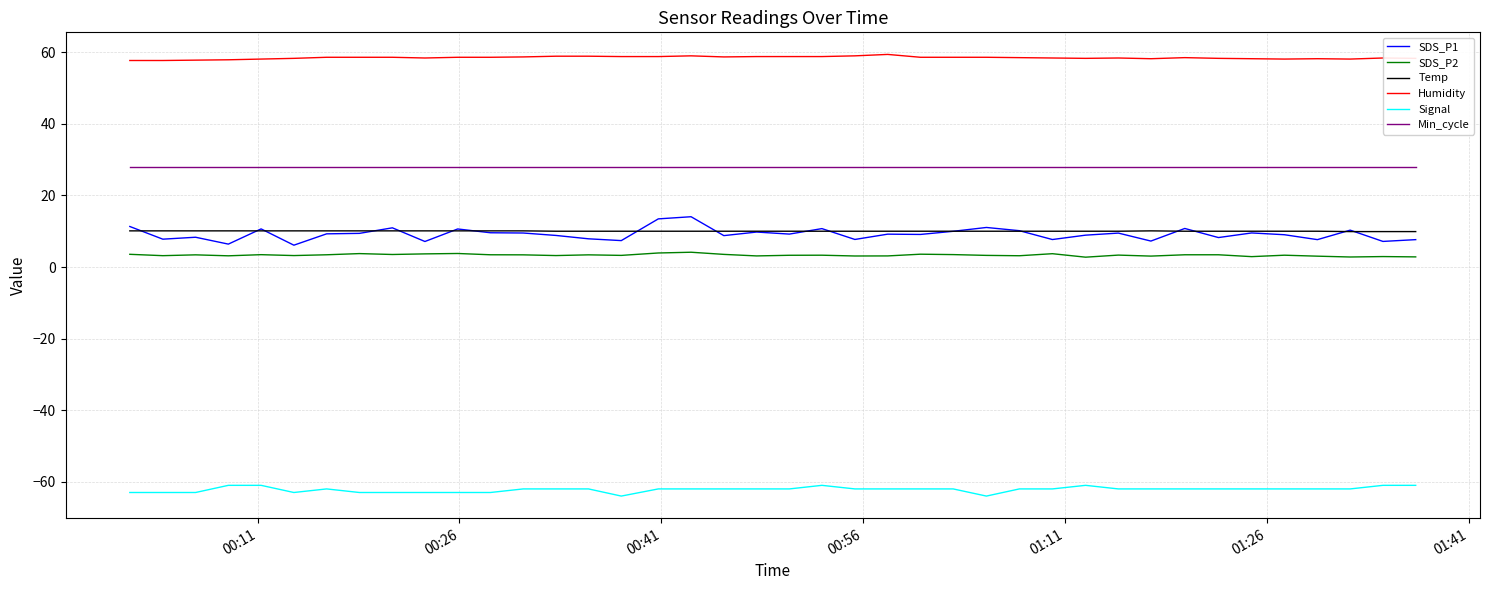

Does the chart have visible grid lines?

Yes